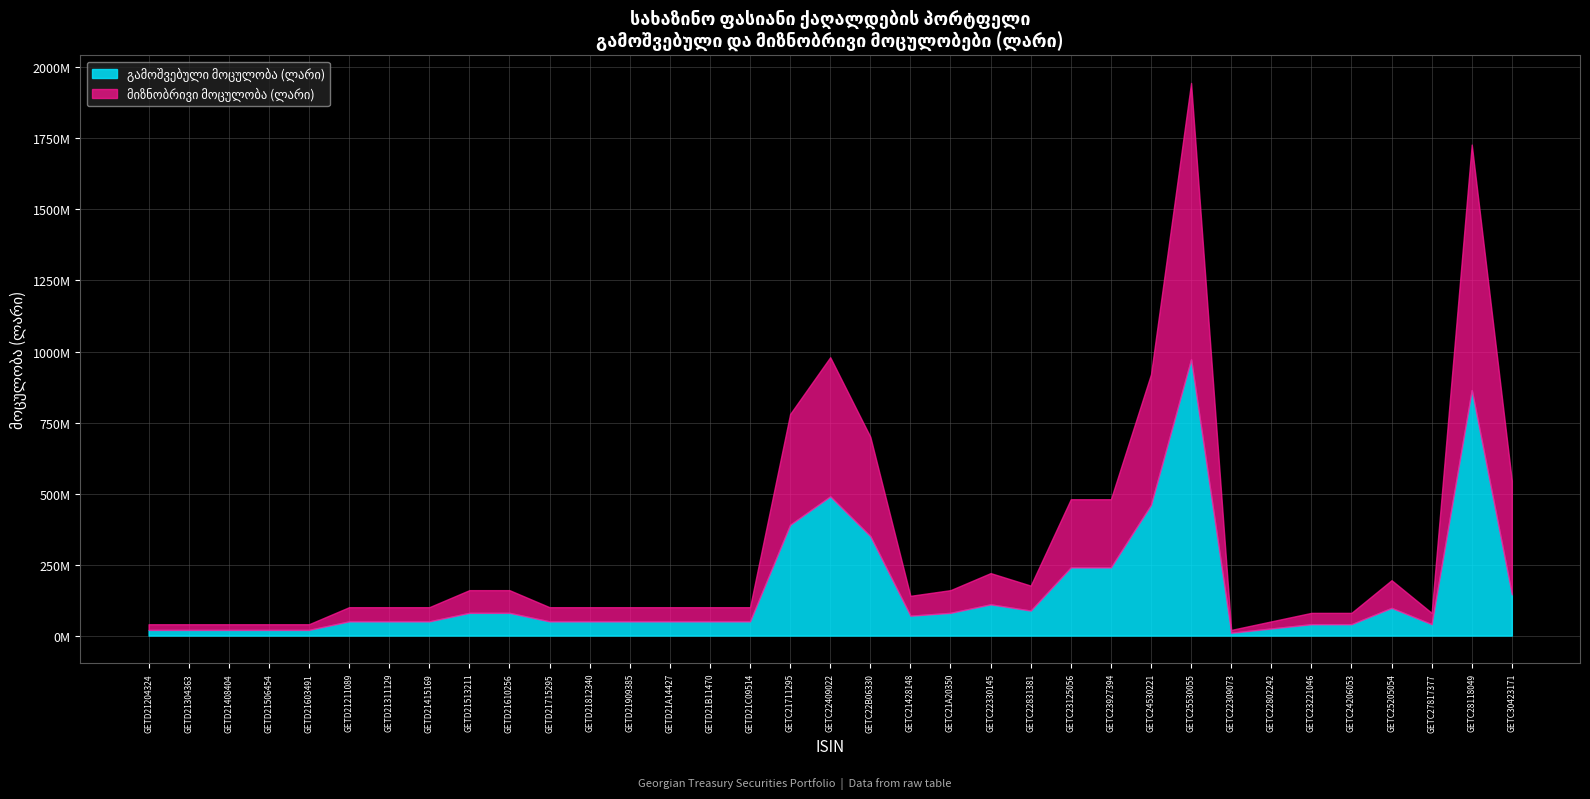

True or false: გამოშვებული მოცულობა (ლარი) and მიზნობრივი მოცულობა (ლარი) intersect in this chart.

False